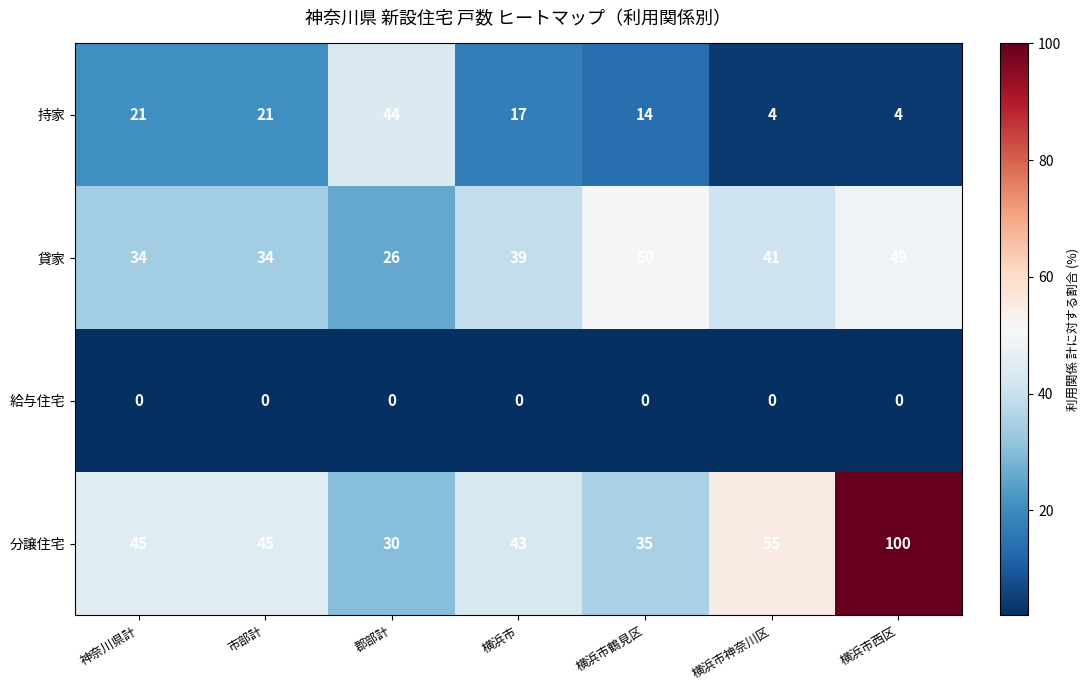

At which category does the chart reach its peak across all series?

横浜市西区